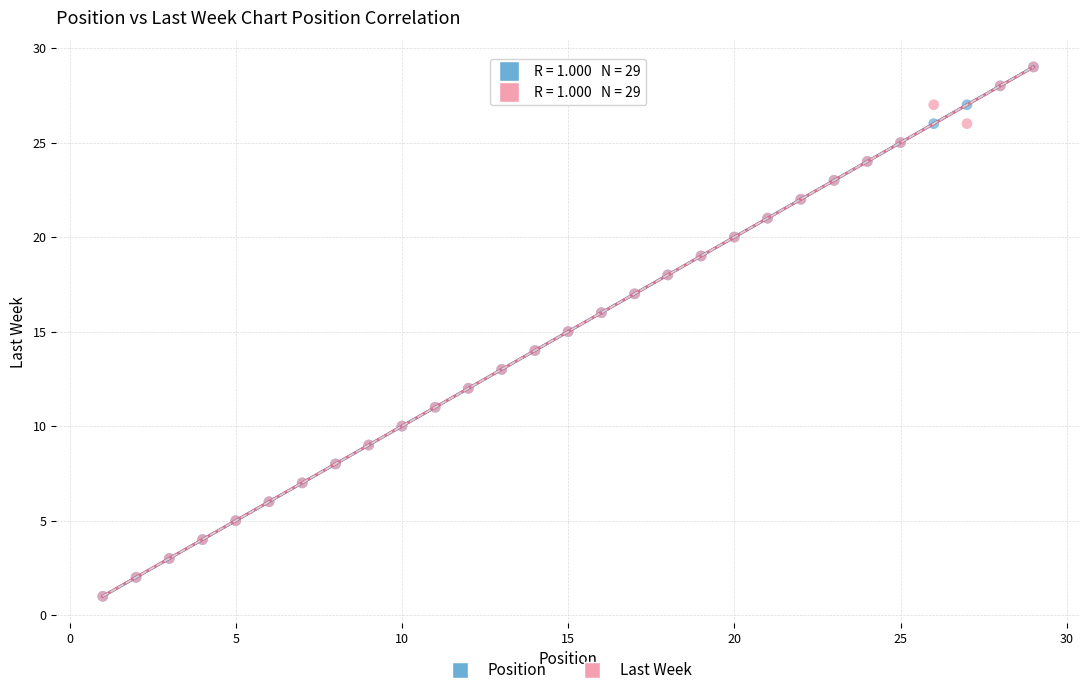

What are all the series names shown in the legend?

Position, Last Week